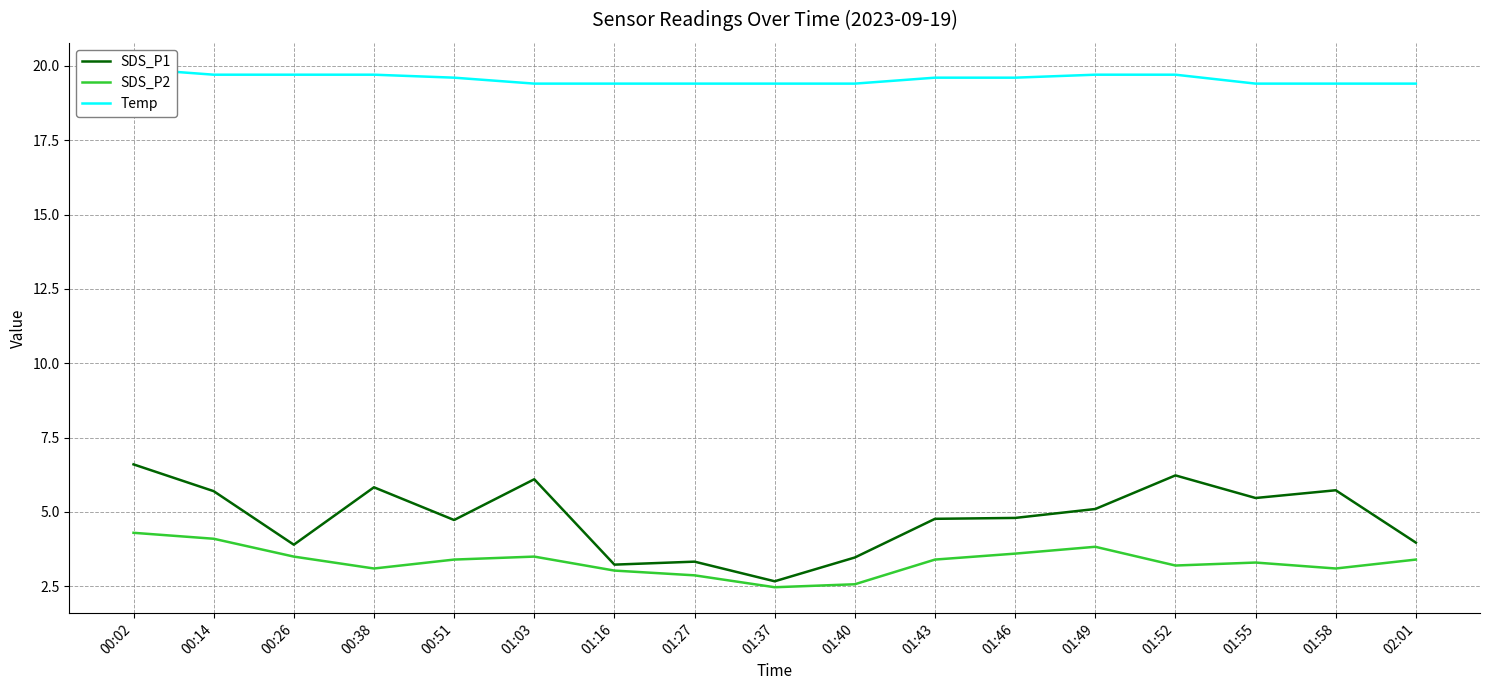

Reading left to right, what are all the values shown in this chart?

SDS_P1: 6.6	5.7	3.9	5.8	4.7	6.1	3.2	3.3	2.7	3.5	4.8	4.8	5.1	6.2	5.5	5.7	4.0
SDS_P2: 4.3	4.1	3.5	3.1	3.4	3.5	3.0	2.9	2.5	2.6	3.4	3.6	3.8	3.2	3.3	3.1	3.4
Temp: 19.9	19.7	19.7	19.7	19.6	19.4	19.4	19.4	19.4	19.4	19.6	19.6	19.7	19.7	19.4	19.4	19.4